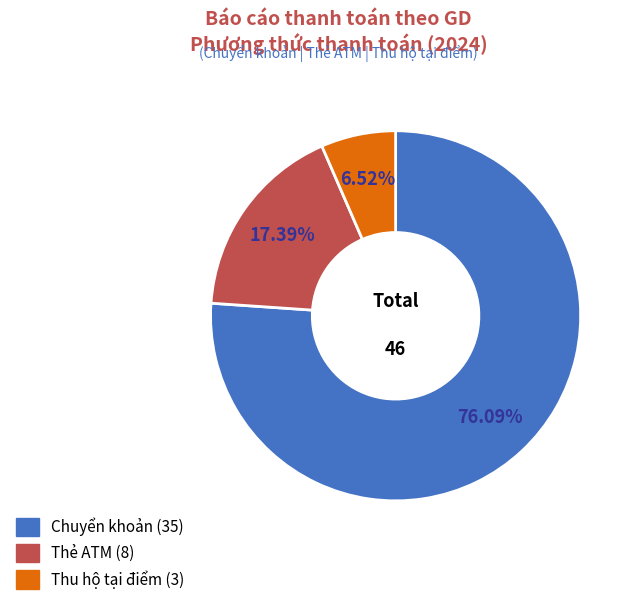

Is it true that Chuyển khoản is 76% of the pie?

True